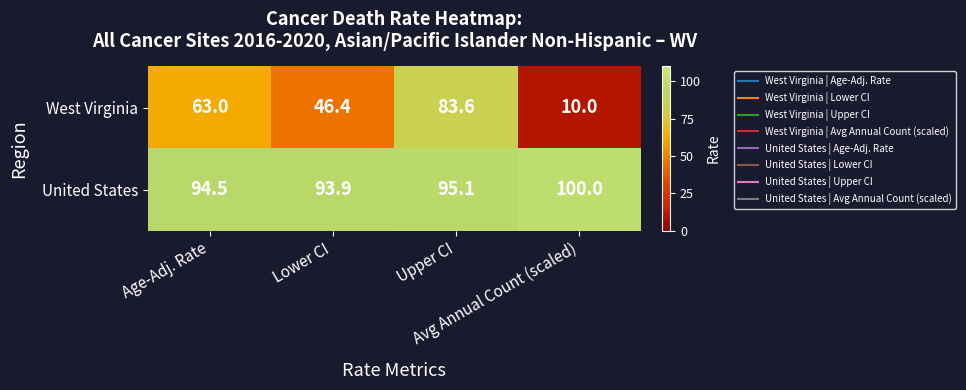

What is the average value of the United States series?

95.9